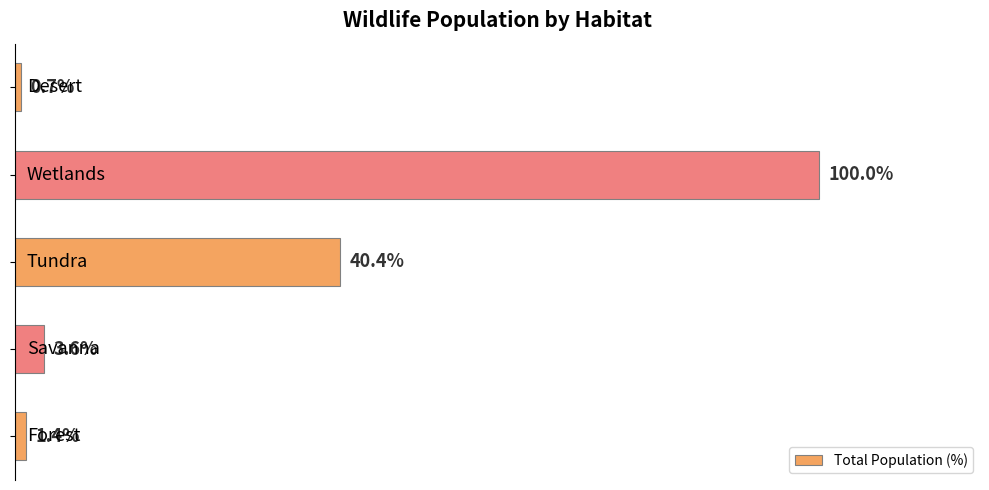

Does the chart contain any negative values?

No